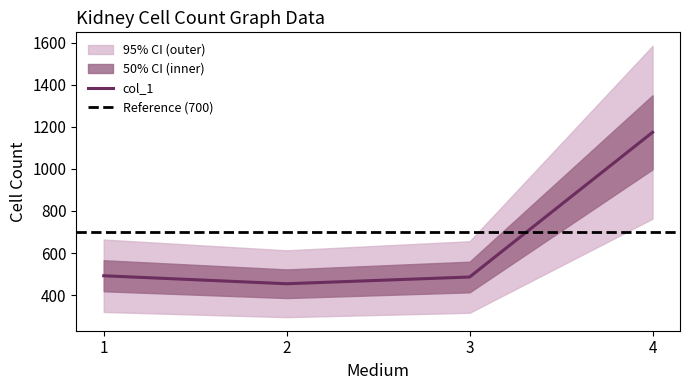

True or false: the data has more than 0 interior local peaks.

False